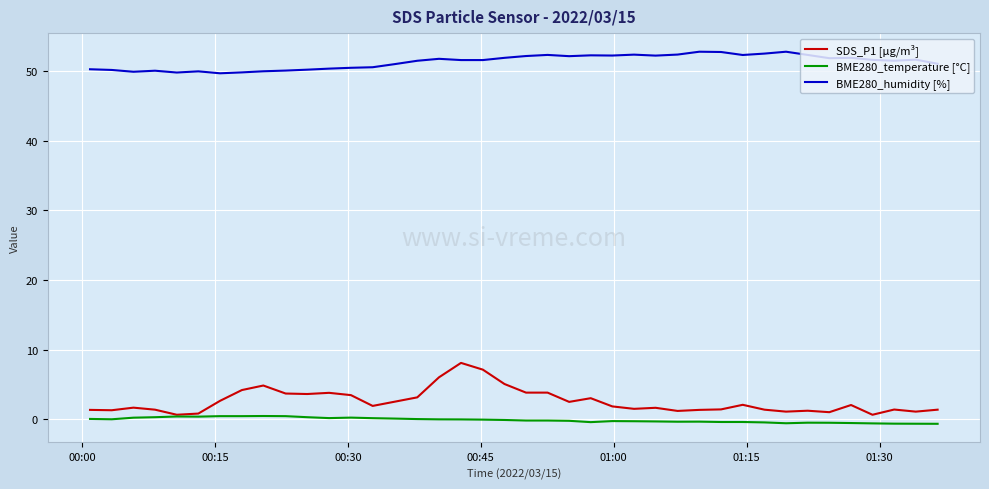

What is the greatest value displayed?

52.8